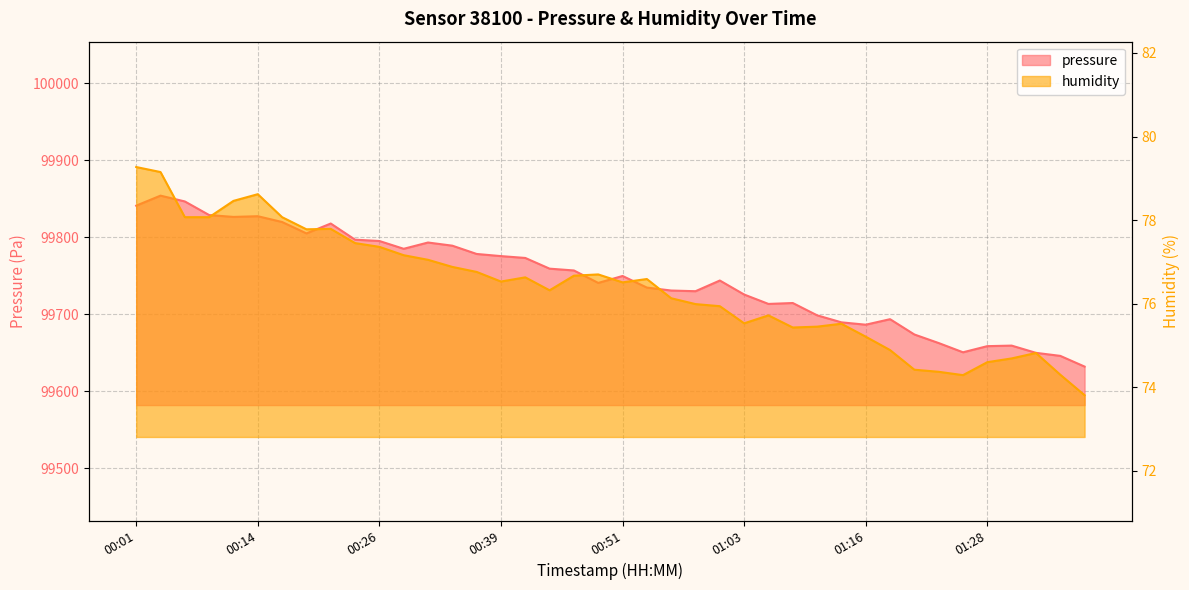

At which label does pressure reach its minimum?

01:38